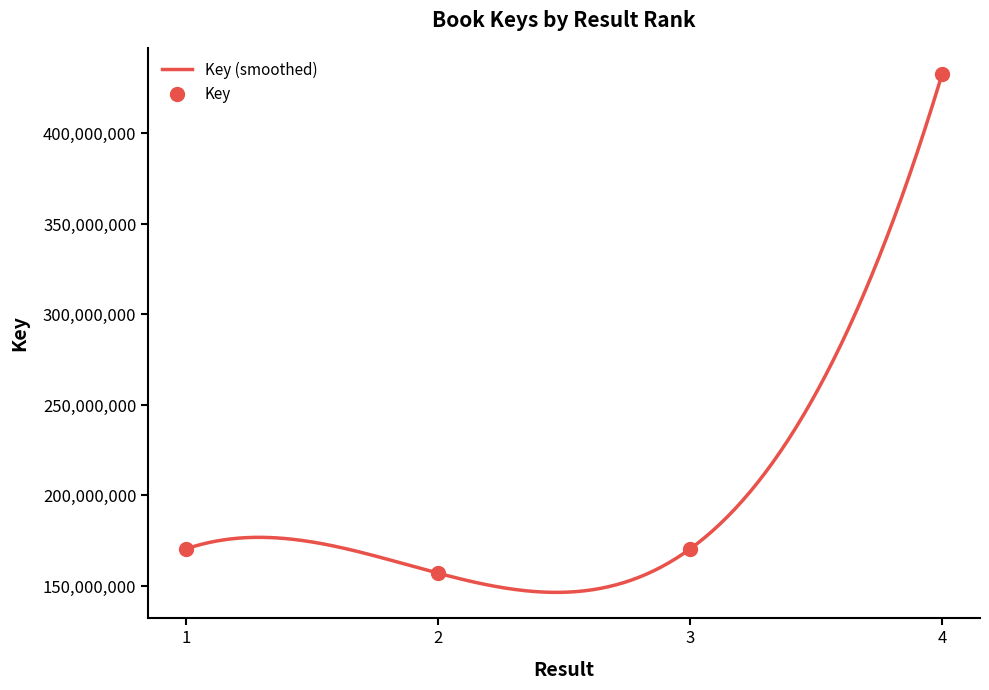

How many values are below 170484217?

2